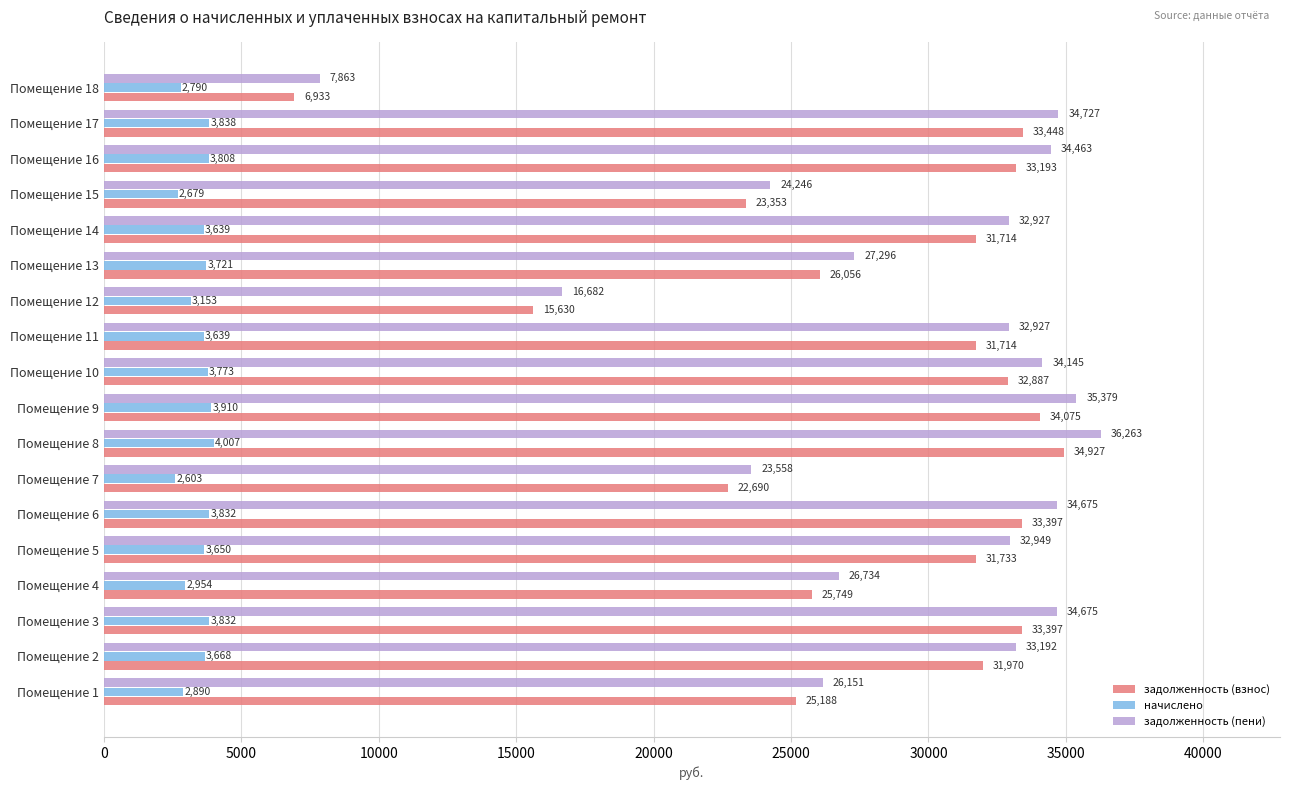

Which series has the widest spread of values?

задолженность (пени)